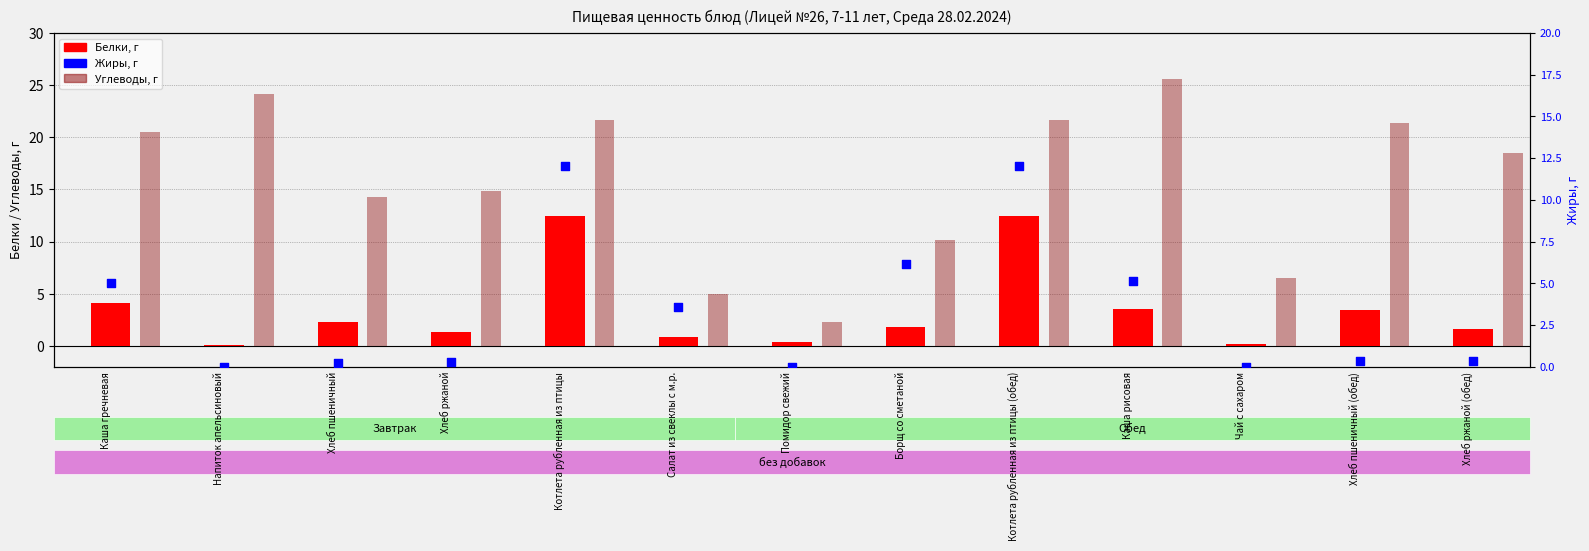

Which series has the largest total across all categories?

Углеводы